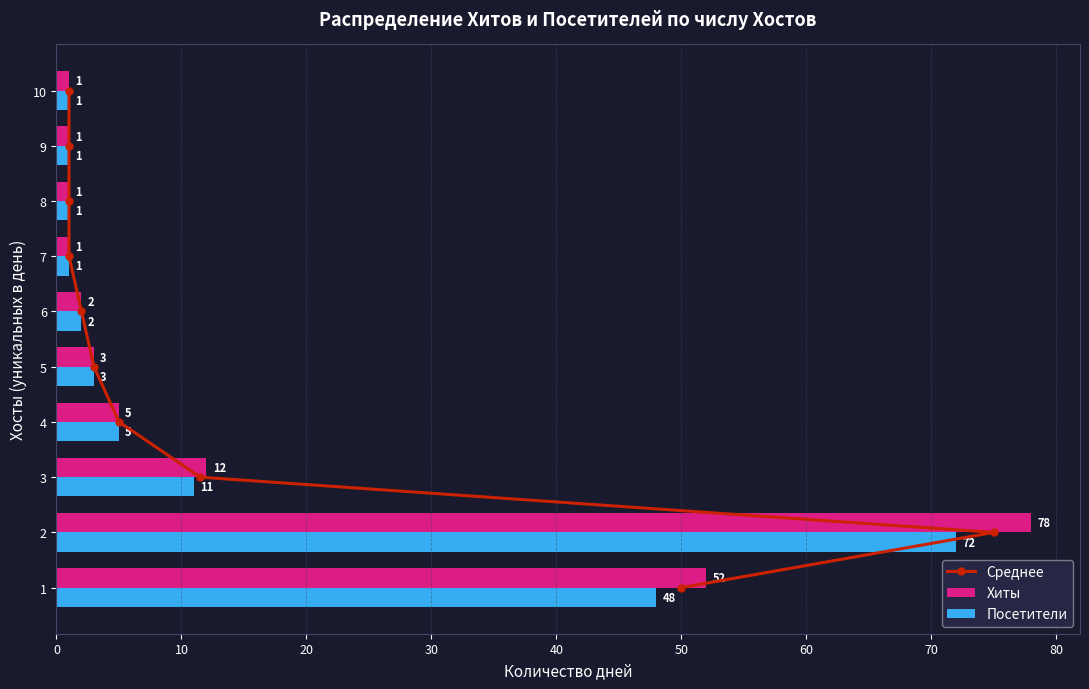

What is the difference between the Посетители values at 4 and 10?

4